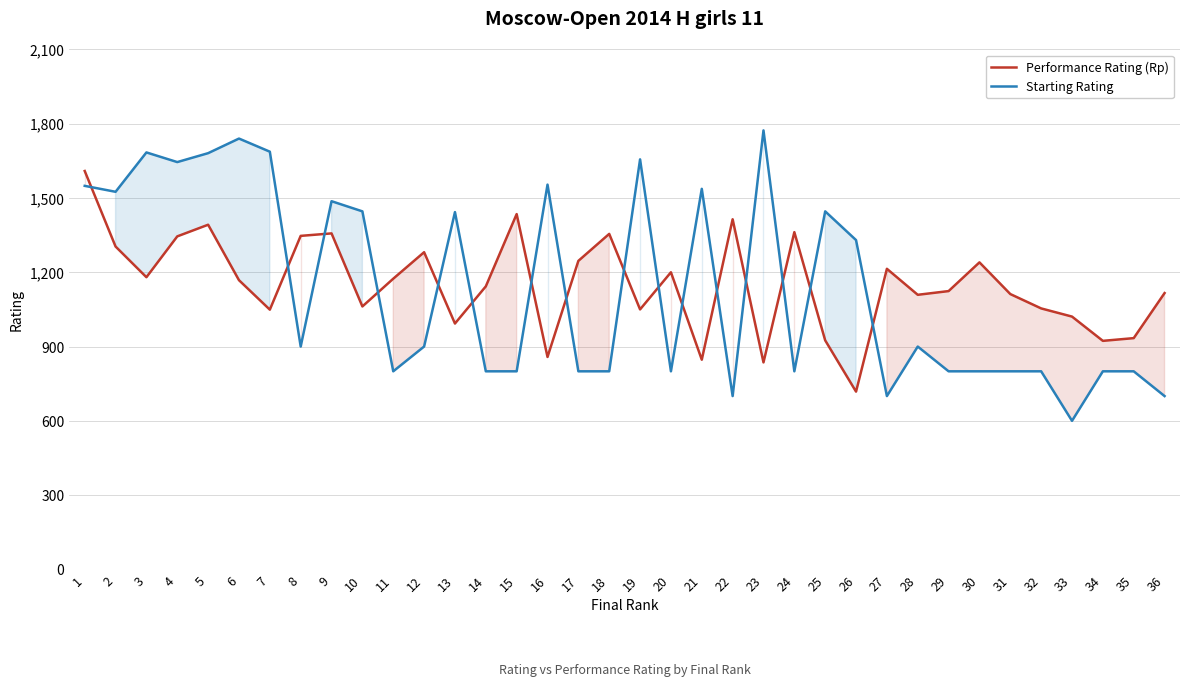

Where is Performance Rating (Rp) nearest to the value 1163?

6